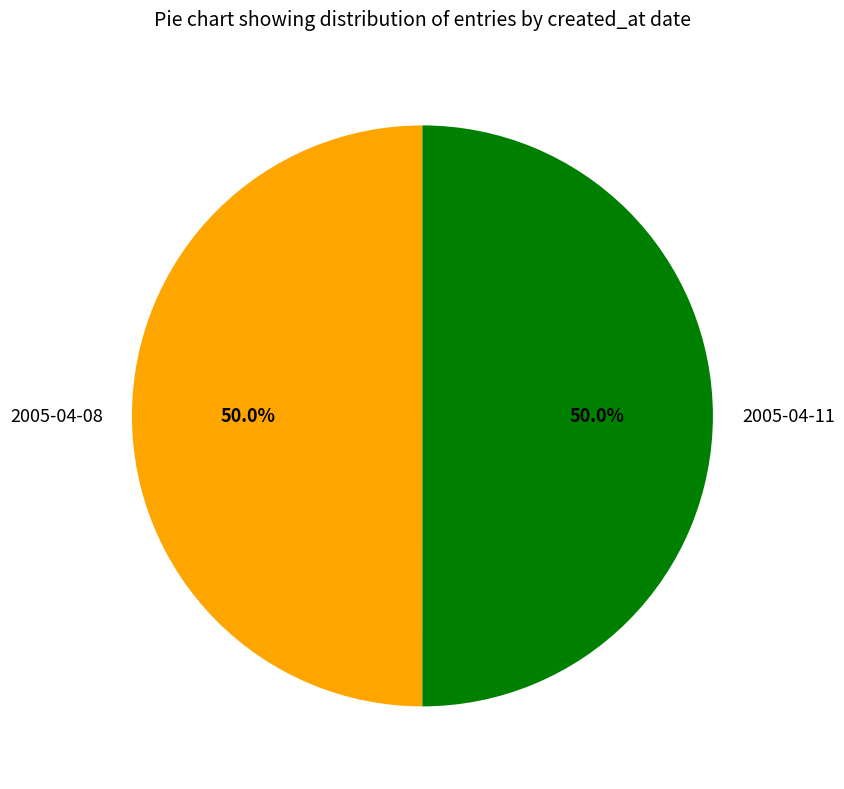

Do 2005-04-08 and 2005-04-11 together represent more than half of the pie?

Yes